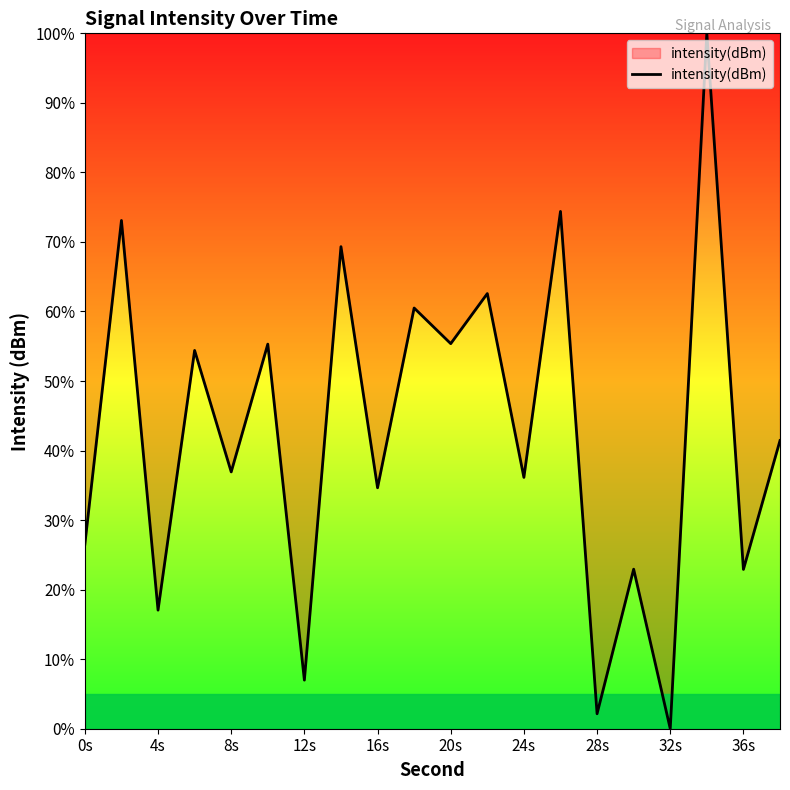

What is the sum of all values?

852.7